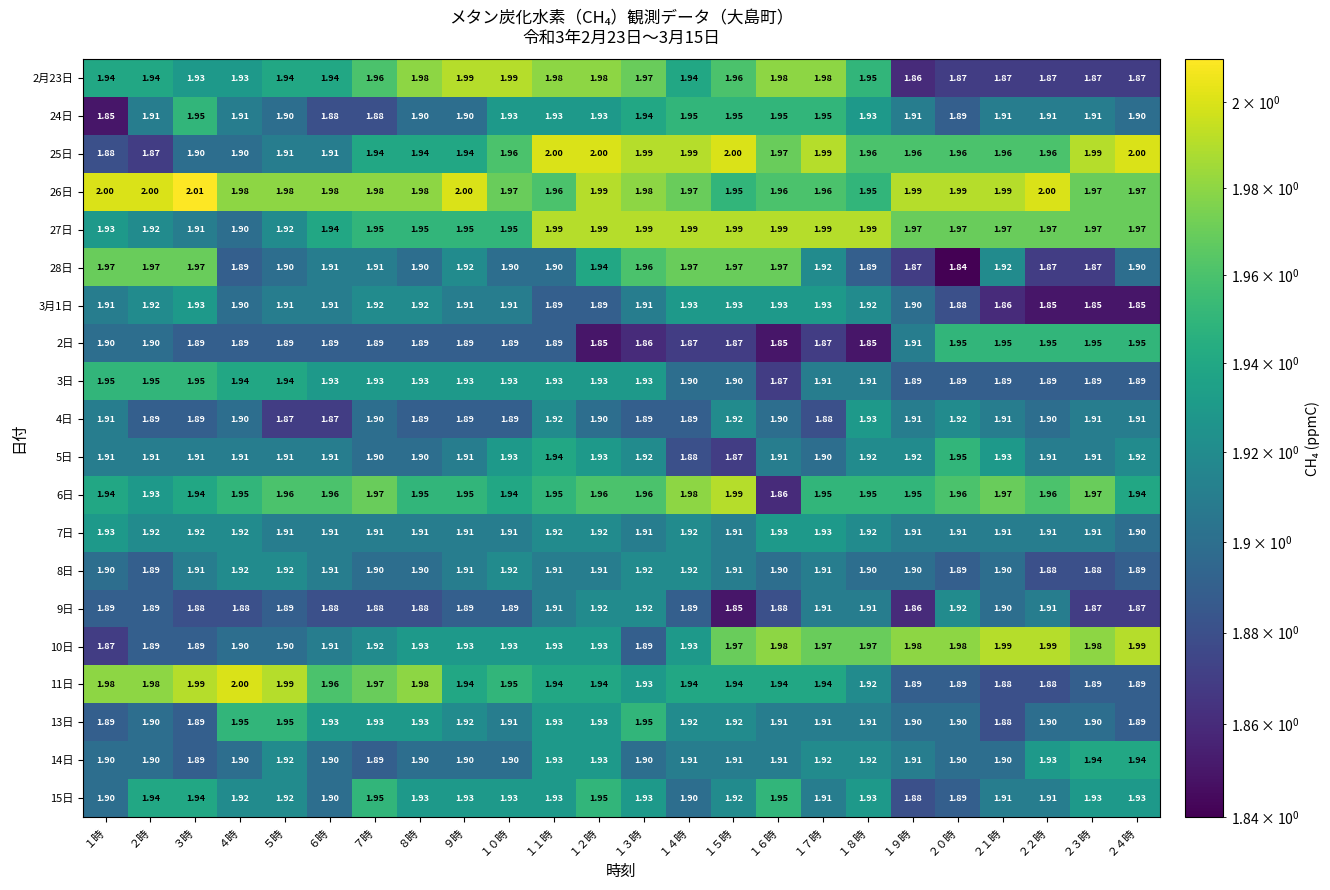

Count the number of data series in this chart.

20